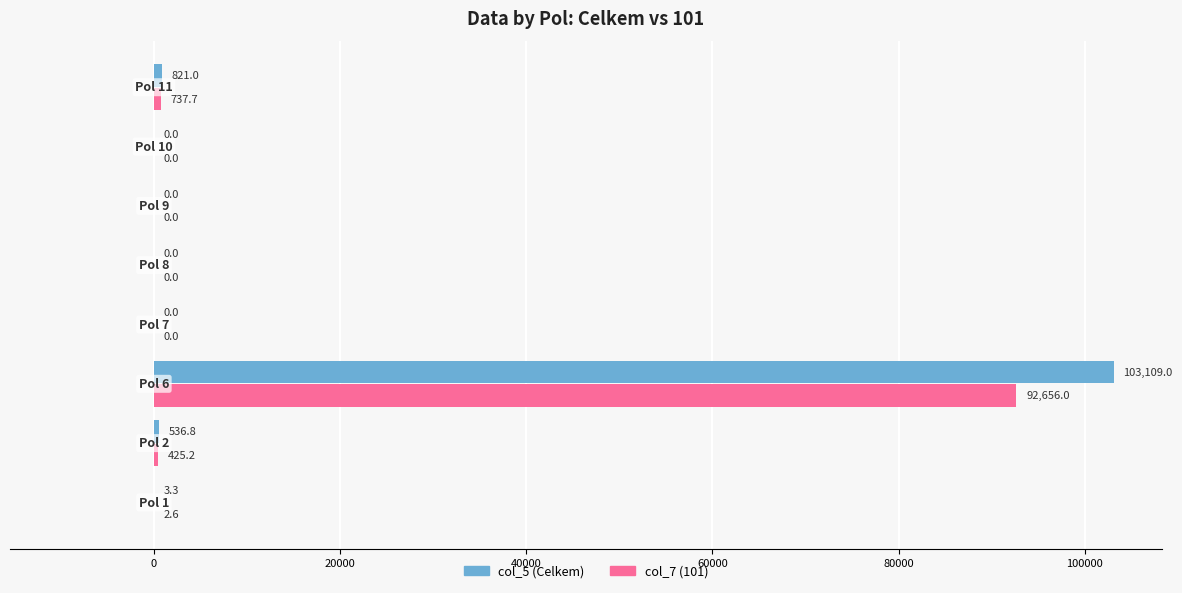

What is the sum of all col_5 (Celkem) values?

104470.1